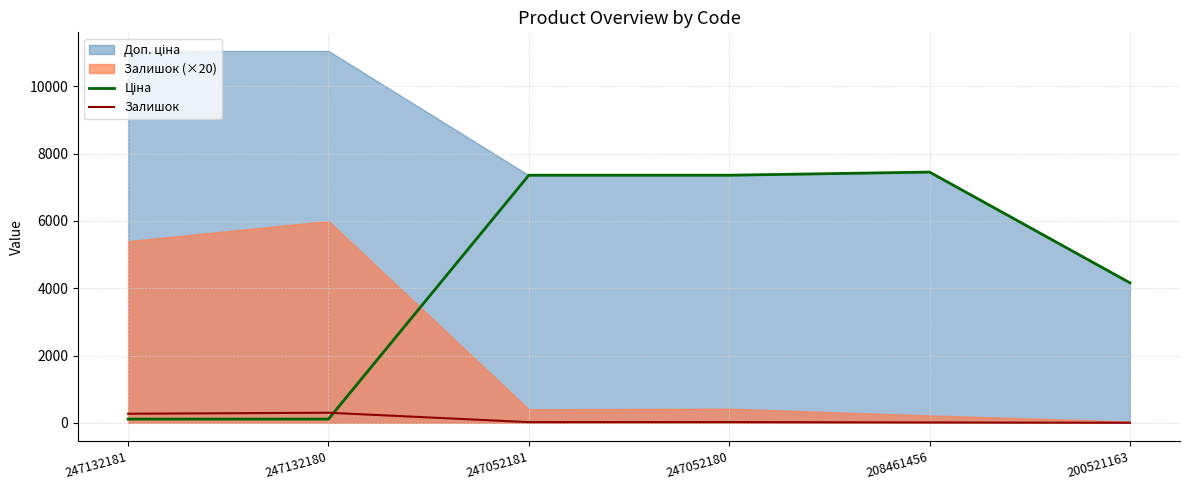

Where is Ціна nearest to the value 3782?

200521163